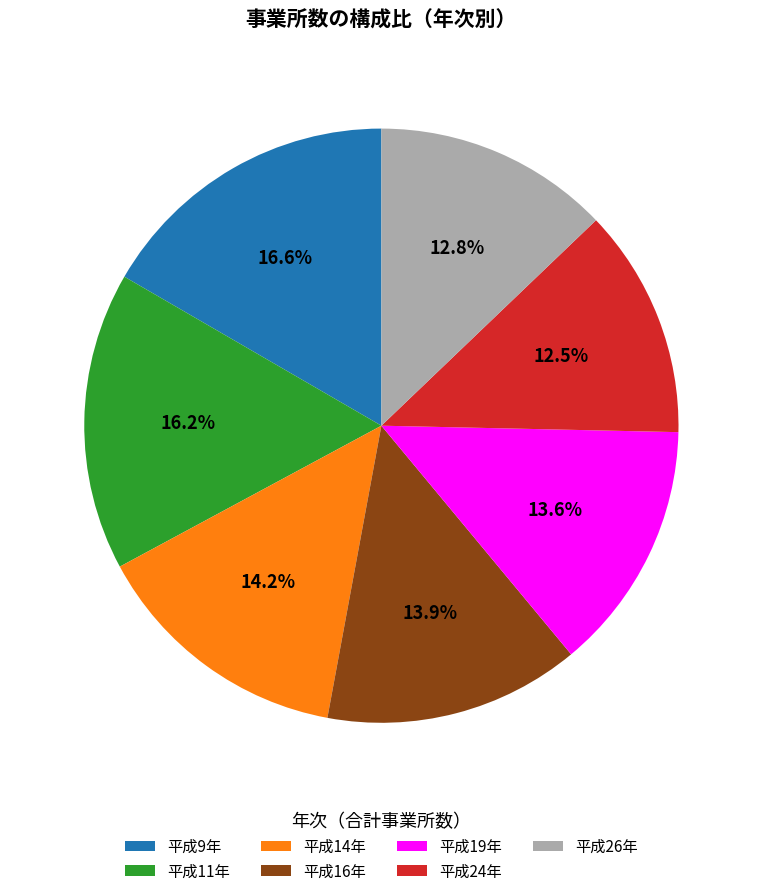

Does any single category account for the majority?

No